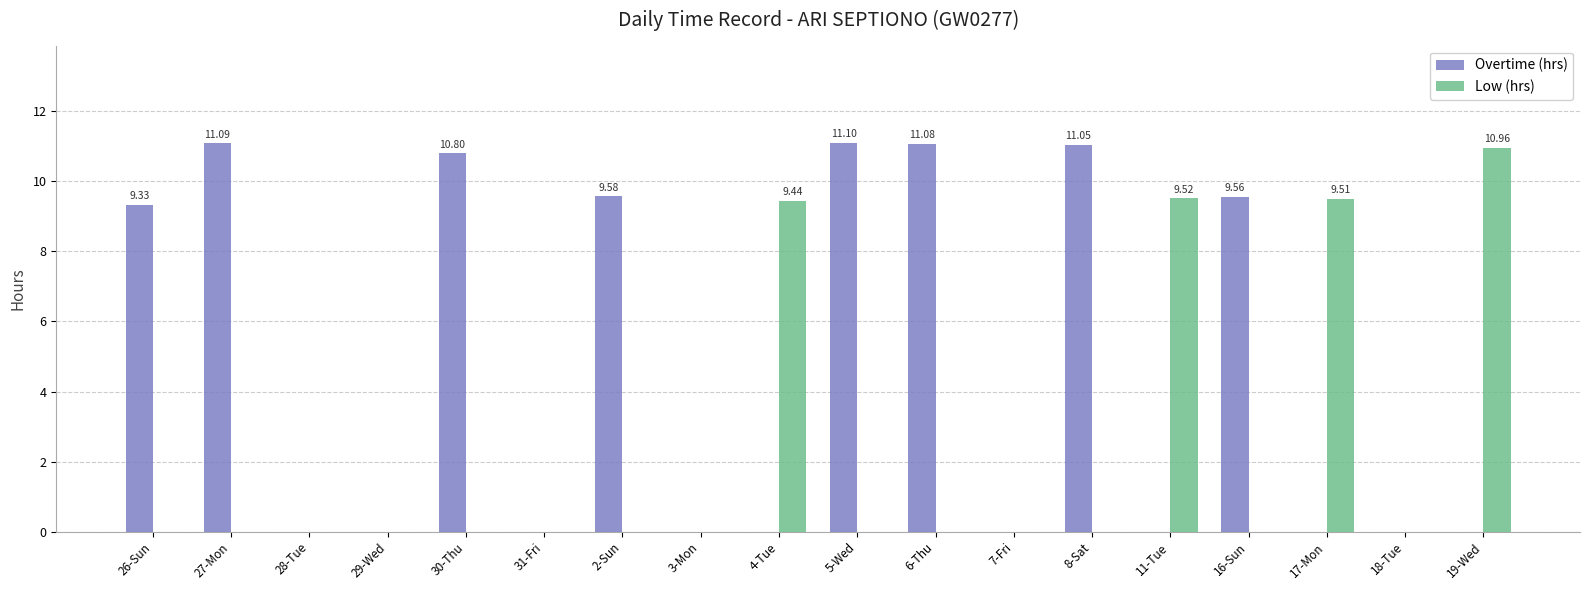

Read the Overtime (hrs) value at 30-Thu.

10.8